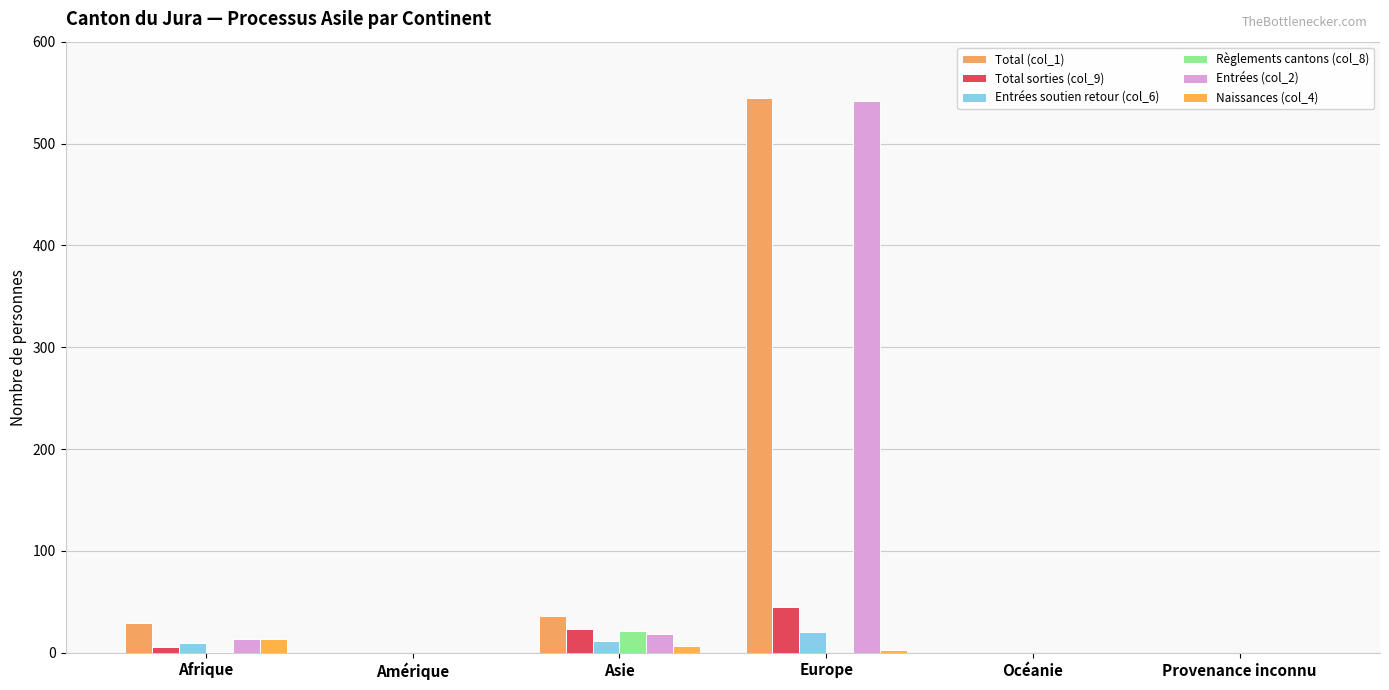

Where is Total (col_1) nearest to the value 272?

Asie